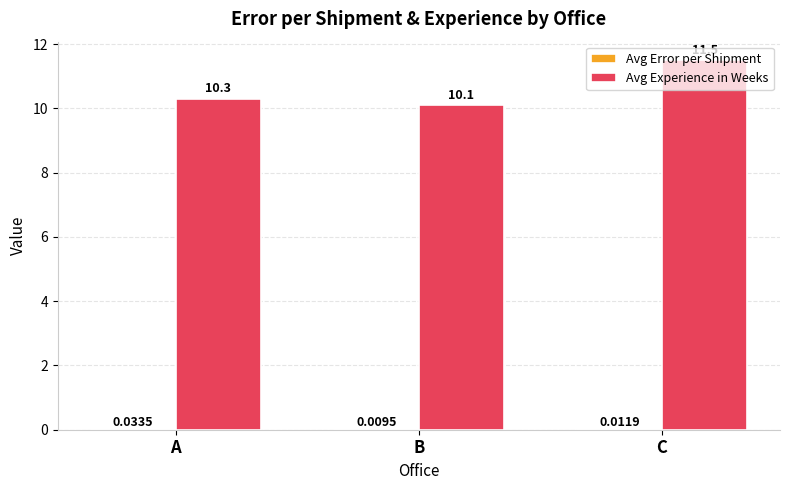

Between A and C, which series saw the biggest shift?

Avg Experience in Weeks